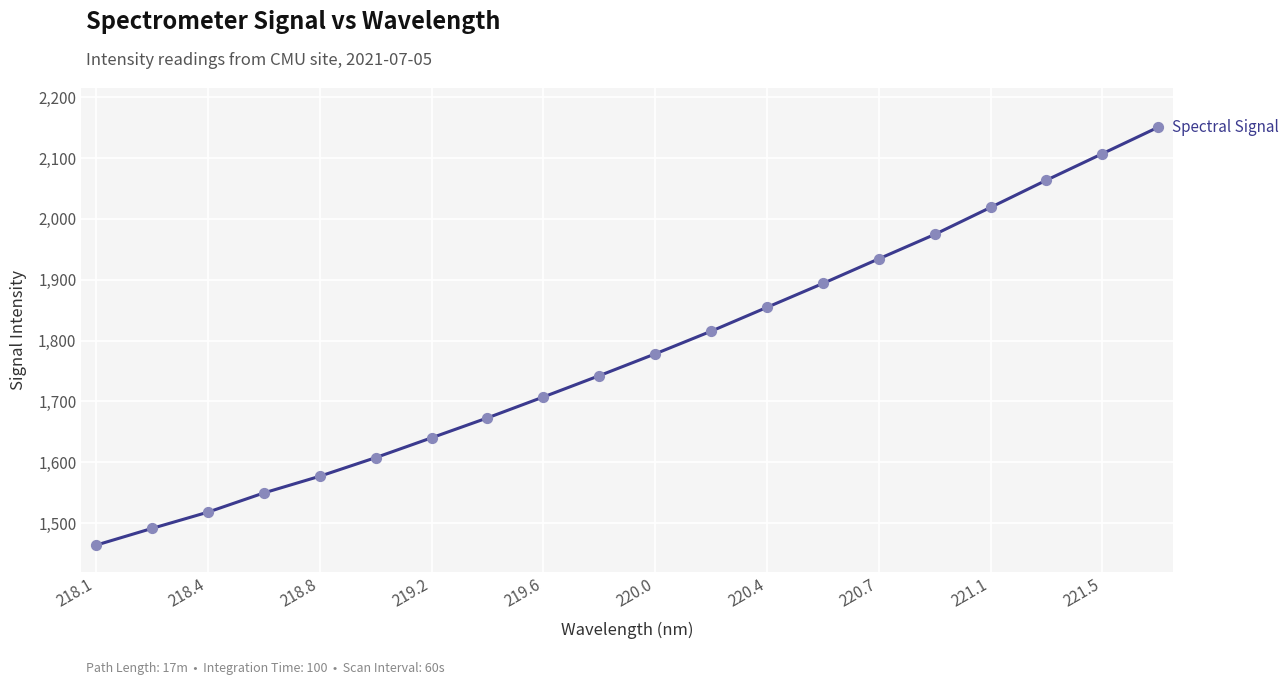

What is the minimum value shown in the chart?

1463.9